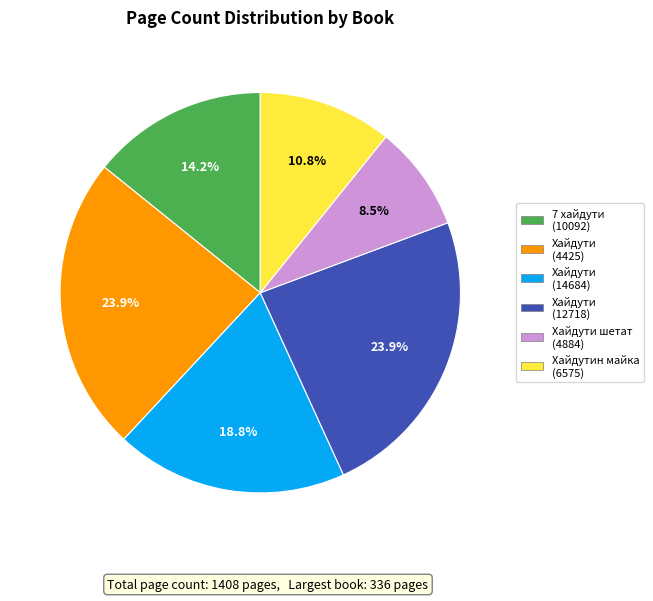

Is there any slice that represents more than half of the pie?

No